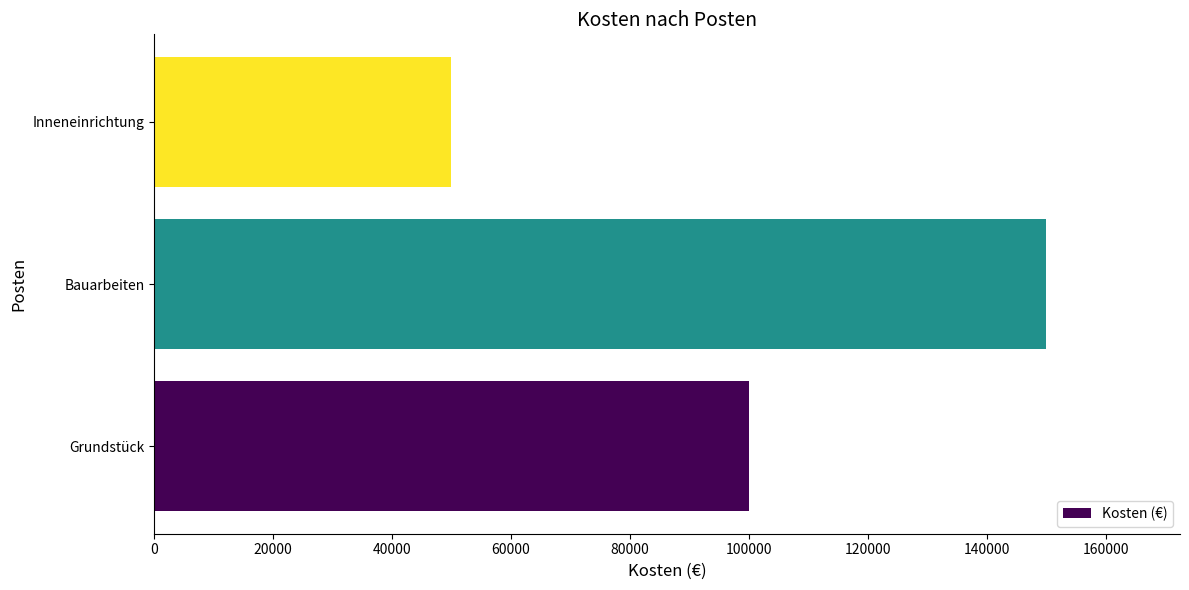

What is the maximum value shown in the chart?

150000